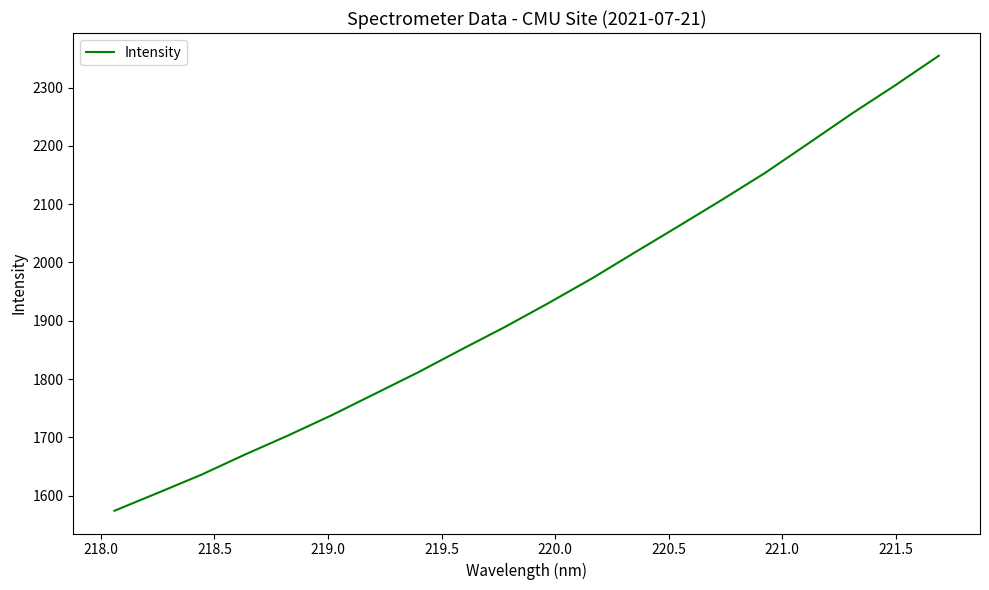

How many categories are shown in the chart?

20